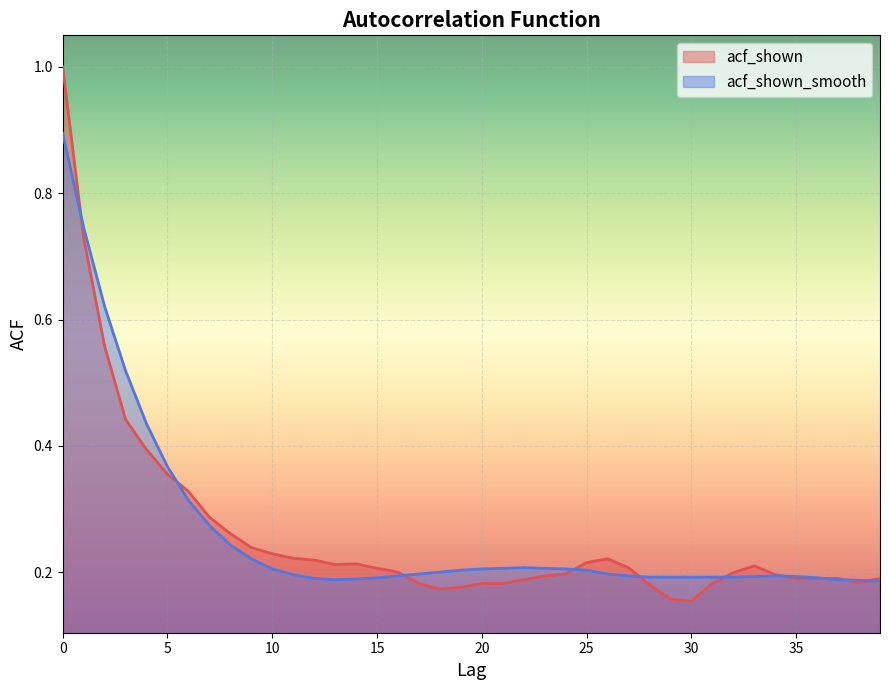

Which category has the lowest value in the acf_shown series?

30